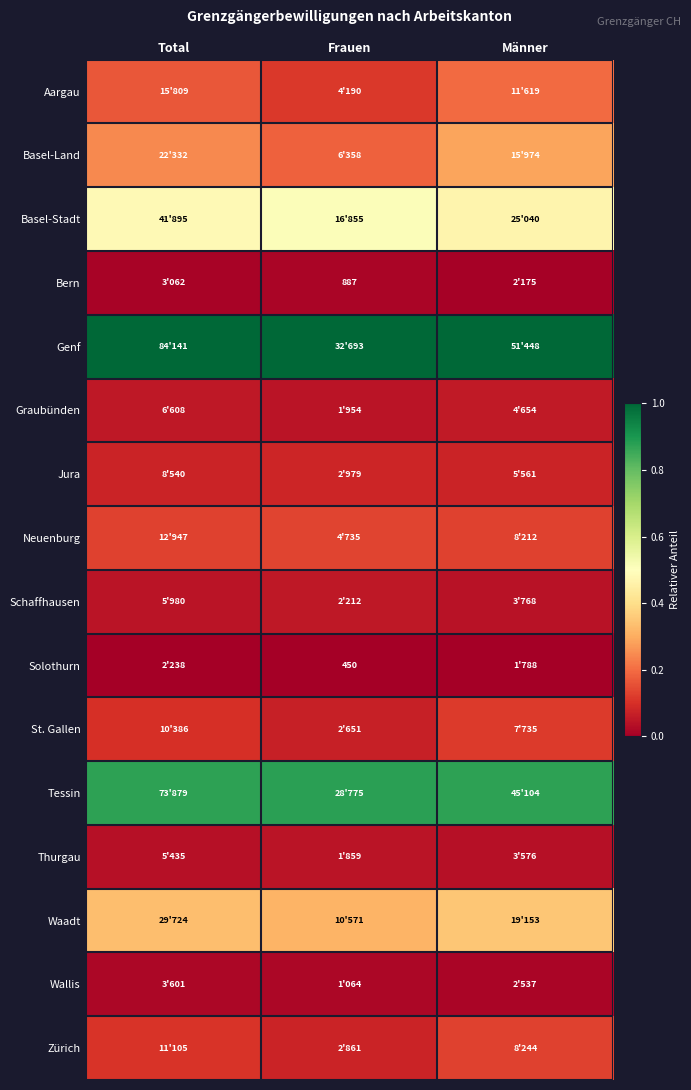

Rank the series by their maximum value, from highest to lowest.

Genf, Tessin, Basel-Stadt, Waadt, Basel-Land, Aargau, Neuenburg, Zürich, St. Gallen, Jura, Graubünden, Schaffhausen, Thurgau, Wallis, Bern, Solothurn